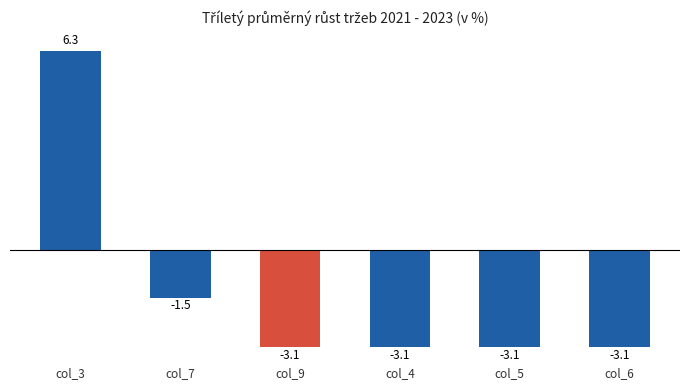

How many series are shown in this chart?

1